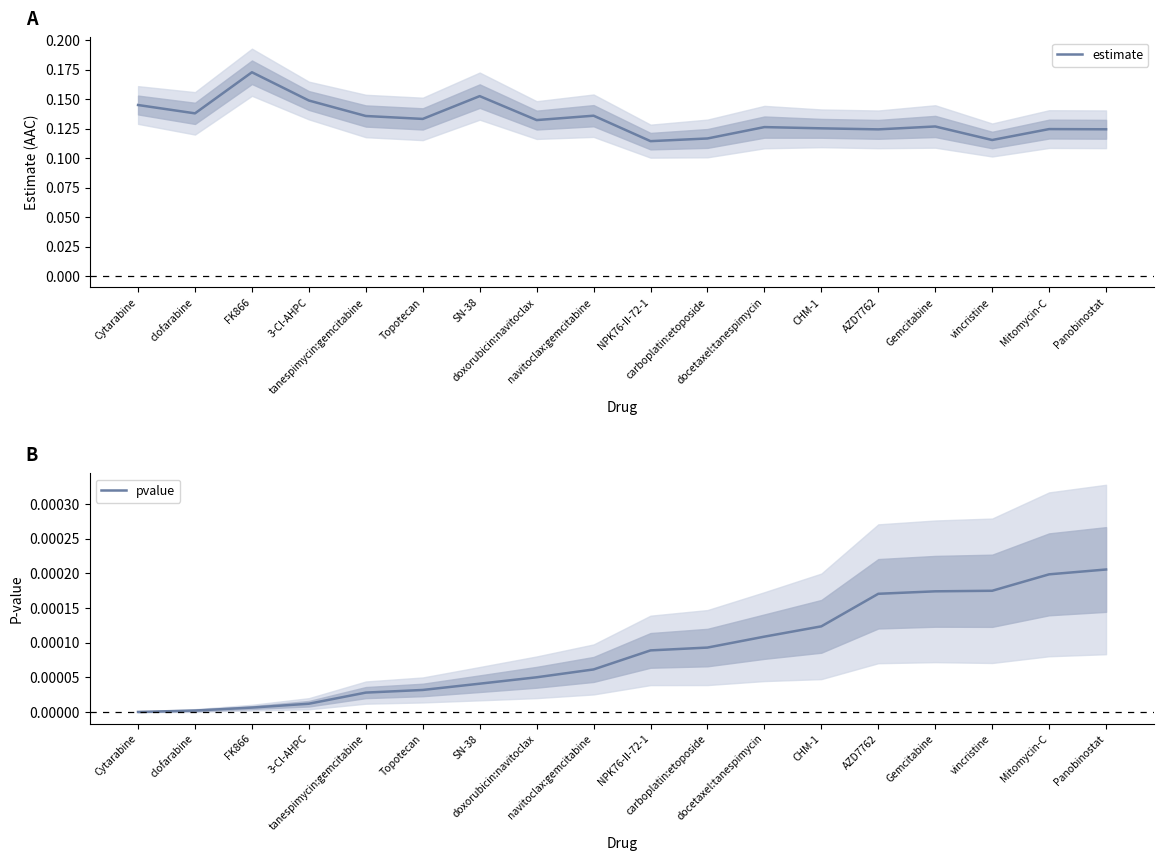

What is the label of the 9th point from the right?

NPK76-II-72-1